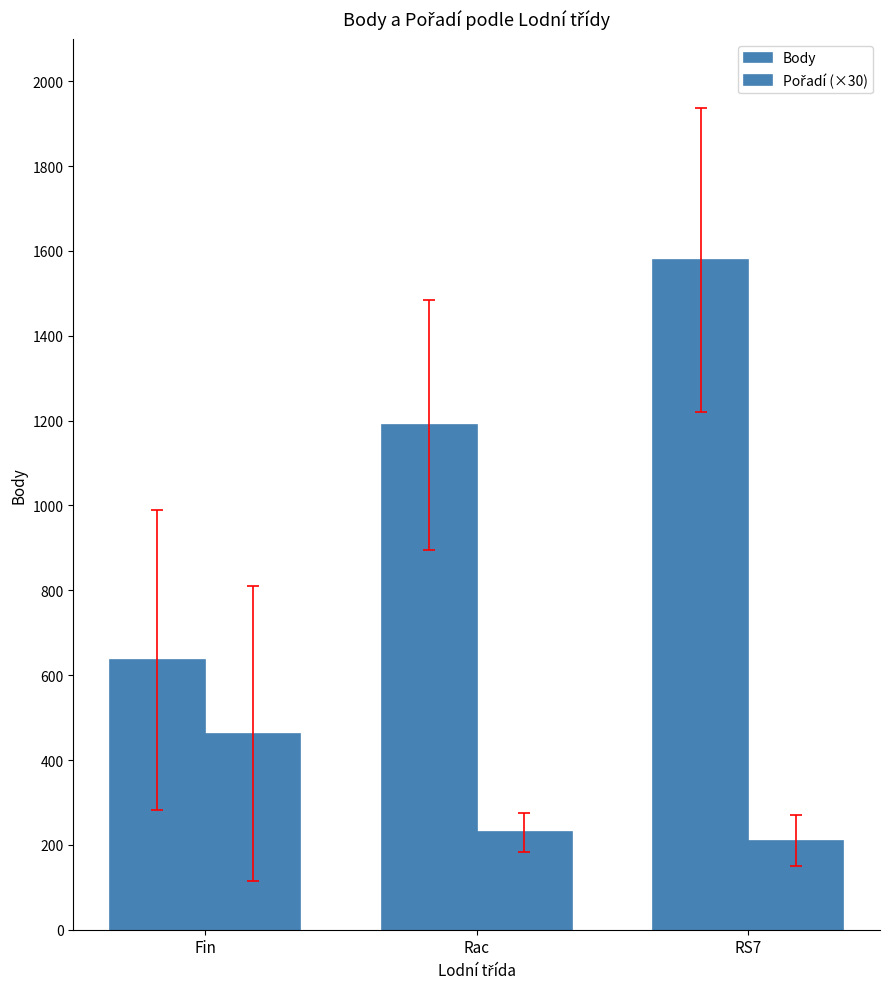

Where does the Pořadí (×30) series first go above 230?

Fin